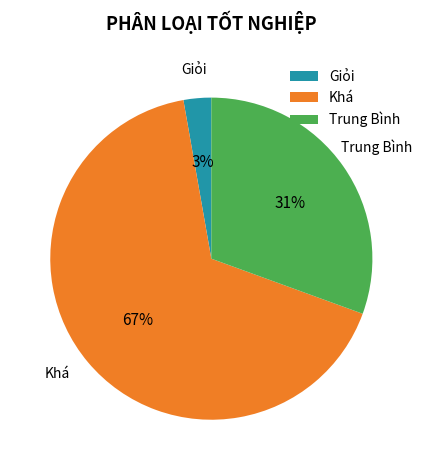

Do Trung Bình and Giỏi together represent more than half of the pie?

No